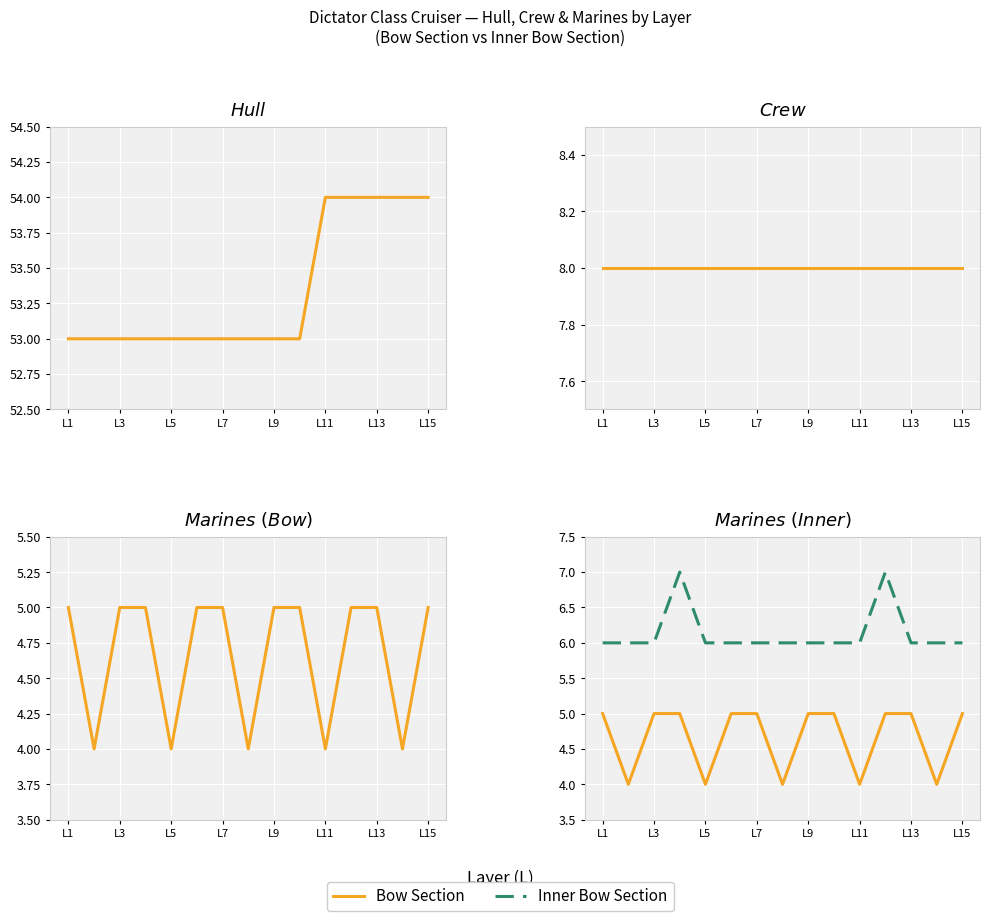

Reading left to right, transcribe all the data shown in this chart.

Bow: 5	4	5	5	4	5	5	4	5	5	4	5	5	4	5
Inner Bow: 6	6	6	7	6	6	6	6	6	6	6	7	6	6	6